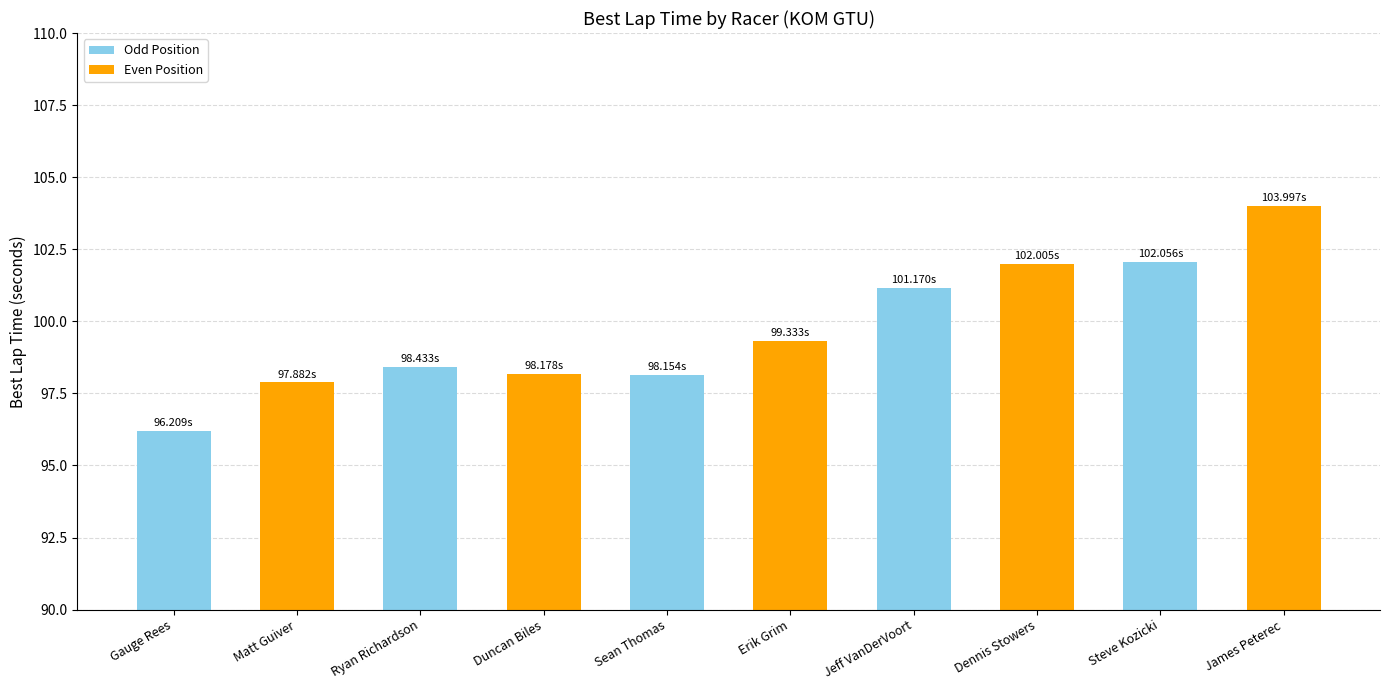

What position from the left is Erik Grim?

6